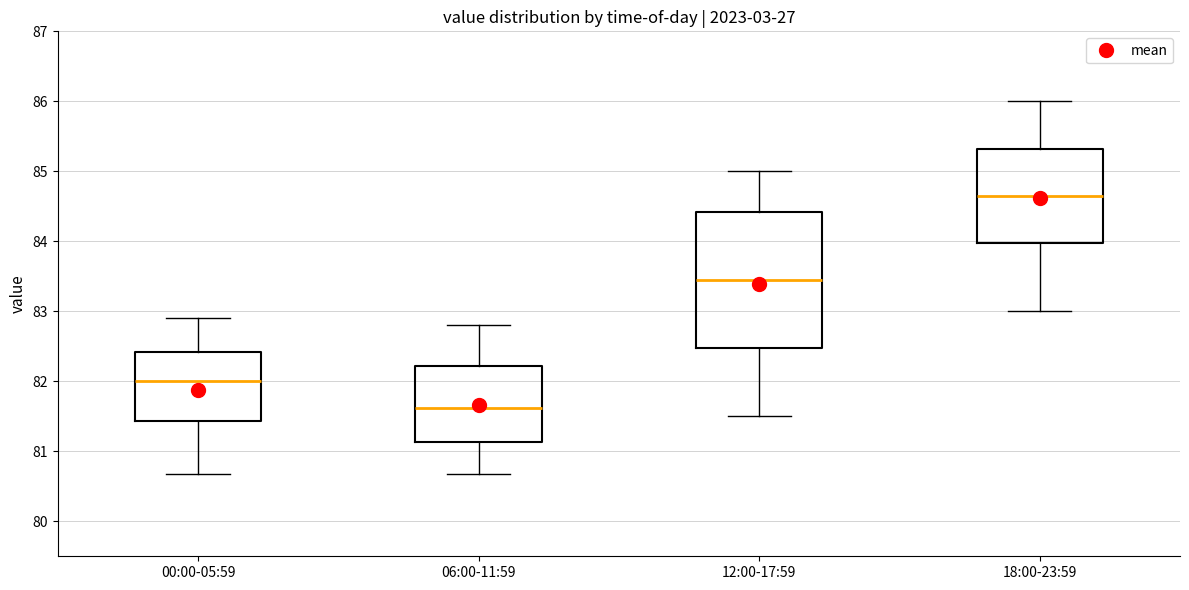

Where is the upper edge of the box for 18:00-23:59 on the y-axis? The values are not printed on the chart, so give them approximately, as read against the axis.

85.3